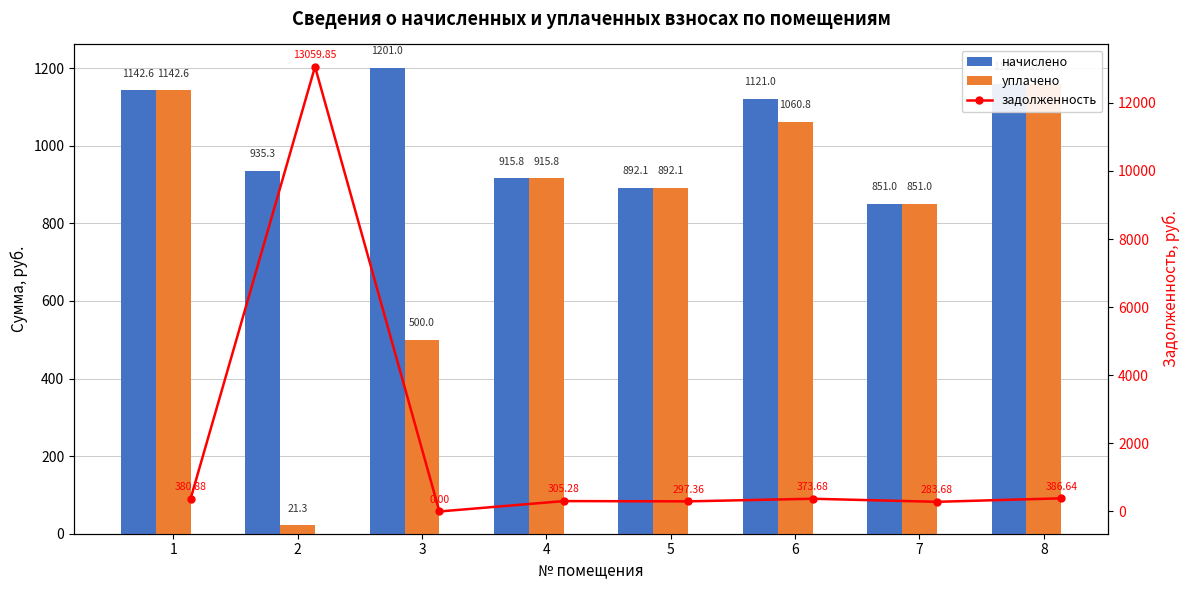

What is the difference between the maximum and minimum values in the уплачено series?

1138.6